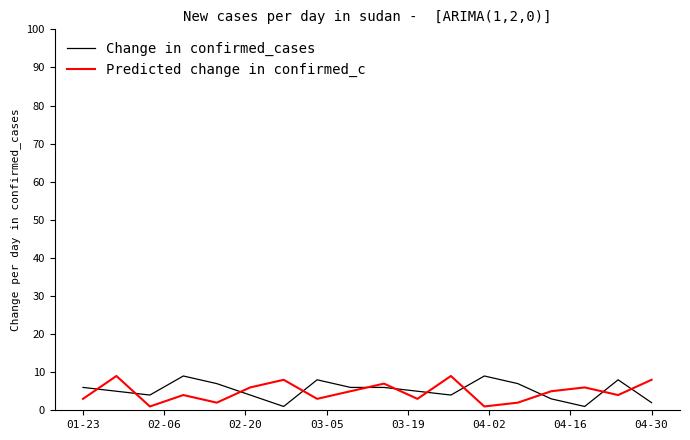

What is the lowest value of the Predicted change in confirmed_c series?

1